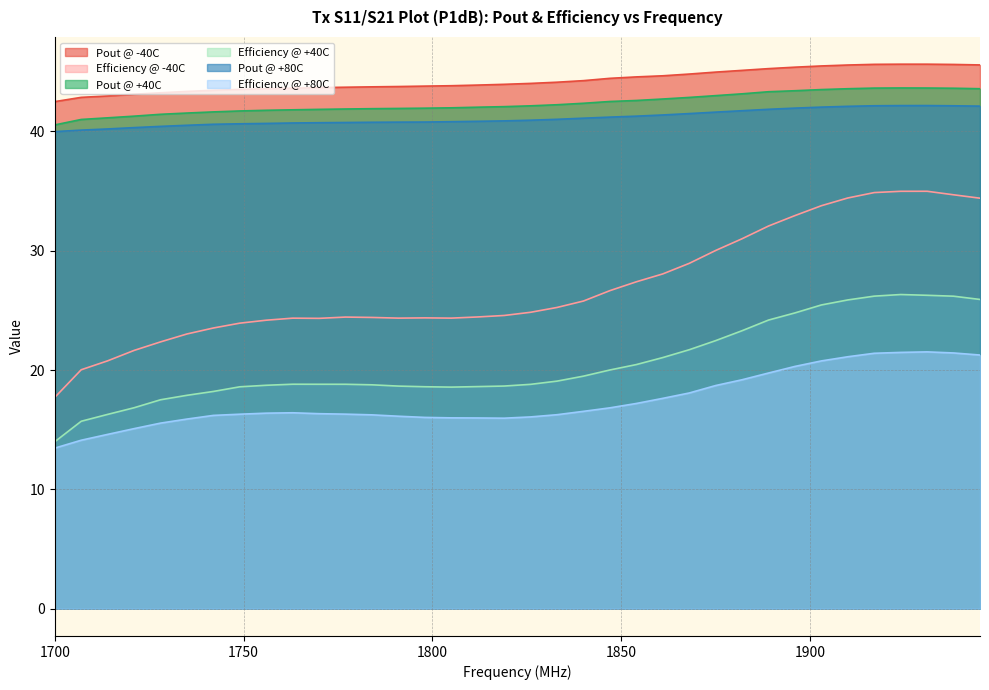

True or false: Efficiency @ -40C and Pout @ +40C intersect in this chart.

False